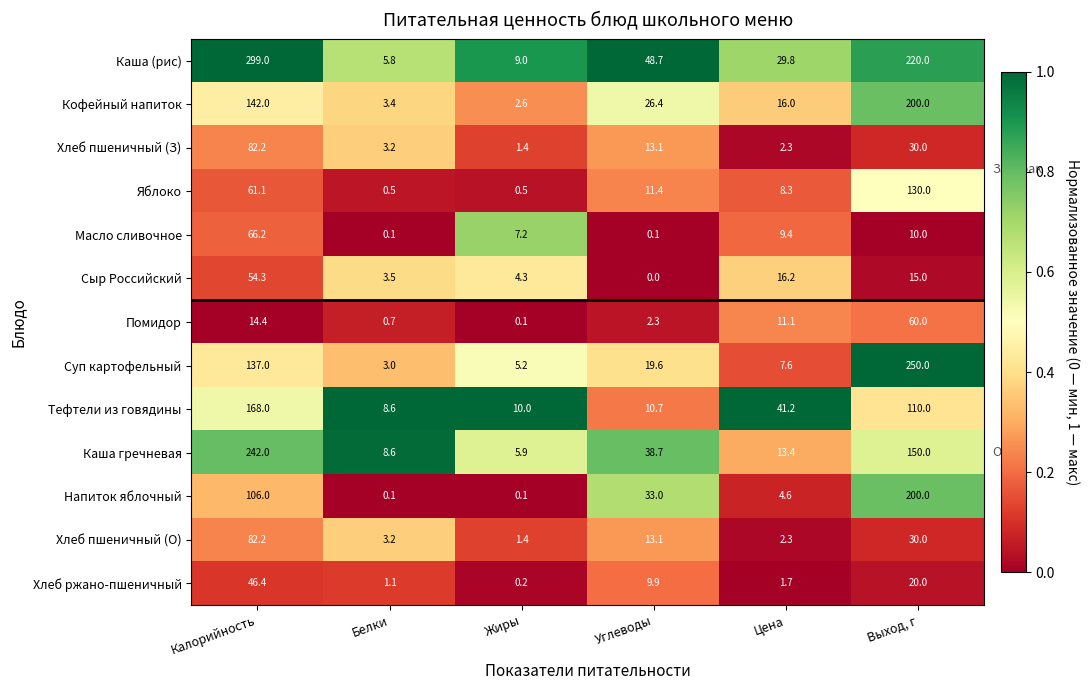

What is the sum of the Масло сливочное values at Калорийность and Выход, г?

76.2